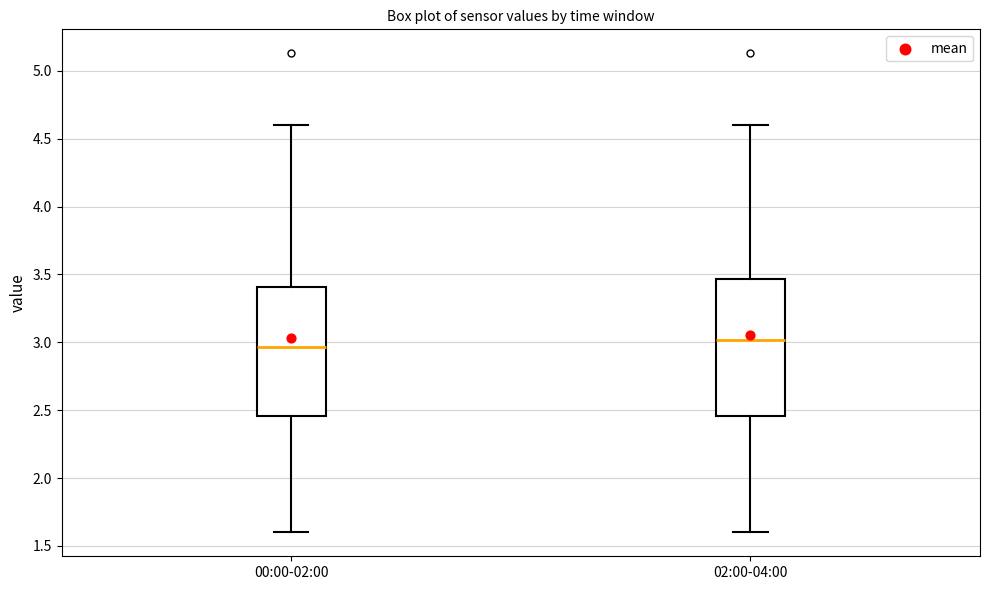

Reading left to right, transcribe this box plot: for each box, give where its median line is, the range the box spans, and where its two whiskers end, as read against the y-axis. The values are not printed on the chart, so give them approximately, as read against the axis.

00:00-02:00: median 2.95, box 2.45 to 3.40, whiskers 1.60 to 4.60
02:00-04:00: median 3.00, box 2.45 to 3.45, whiskers 1.60 to 4.60